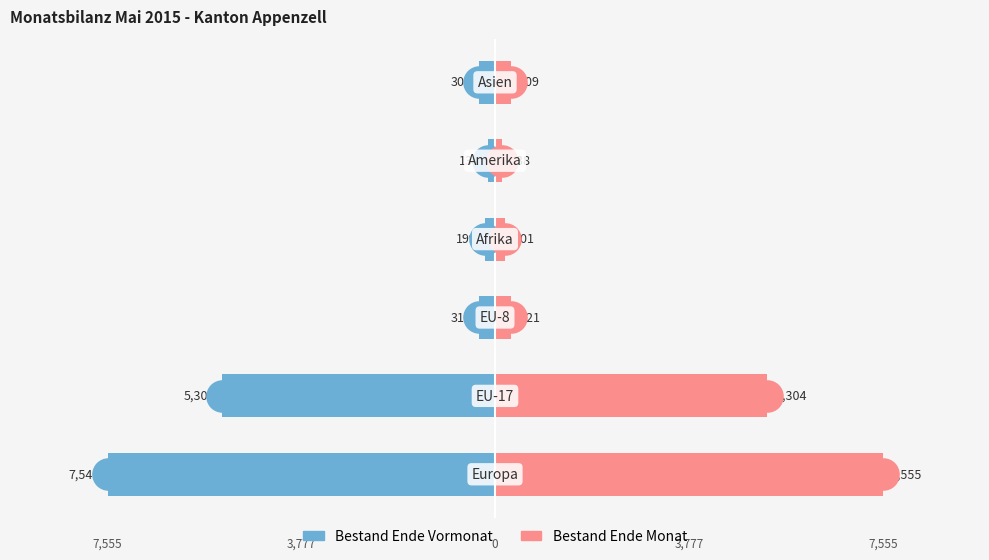

Which series reaches the minimum Y coordinate?

Bestand Ende Vormonat